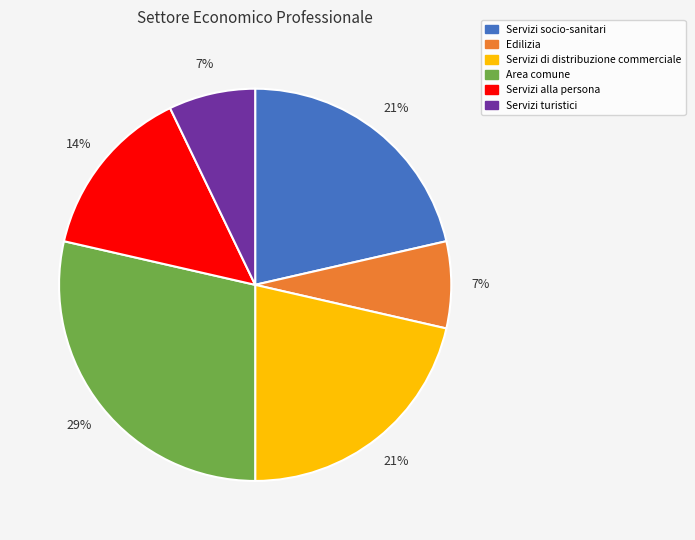

True or false: Edilizia accounts for 1% of the total.

False